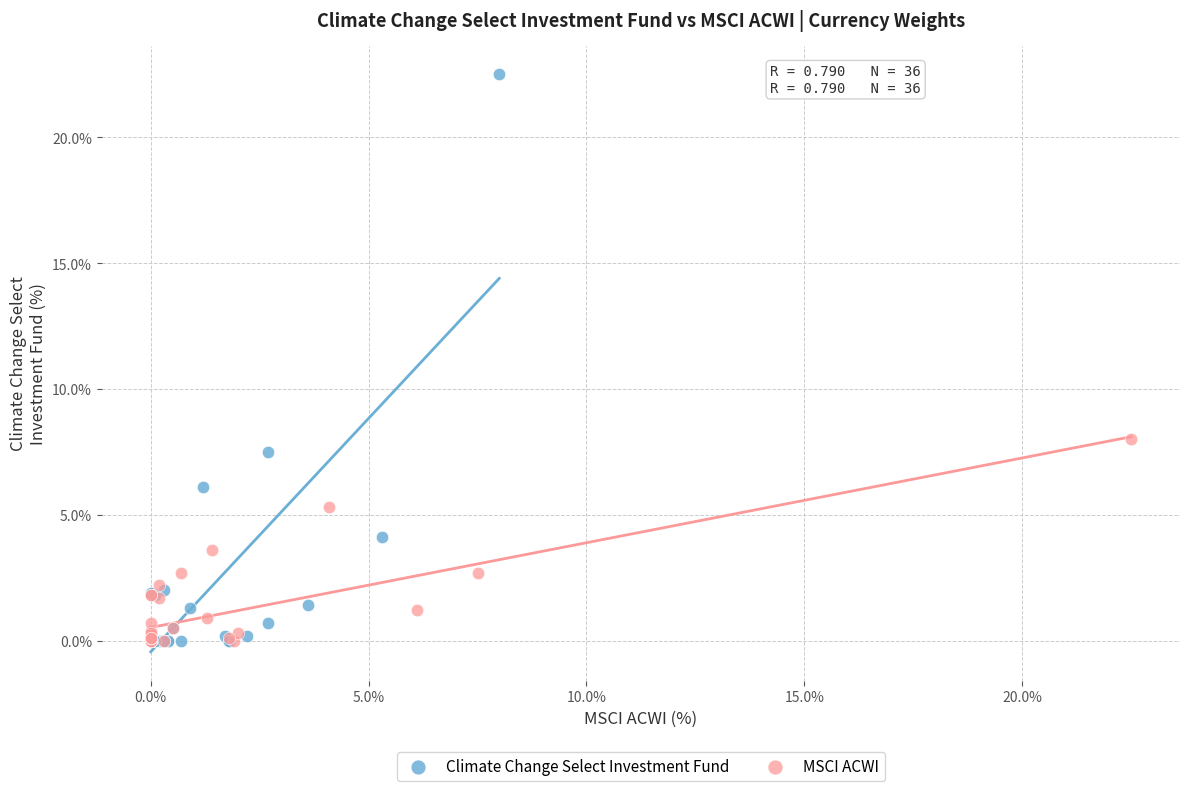

Which series has the largest Y range (max minus min)?

Climate Change Select Investment Fund